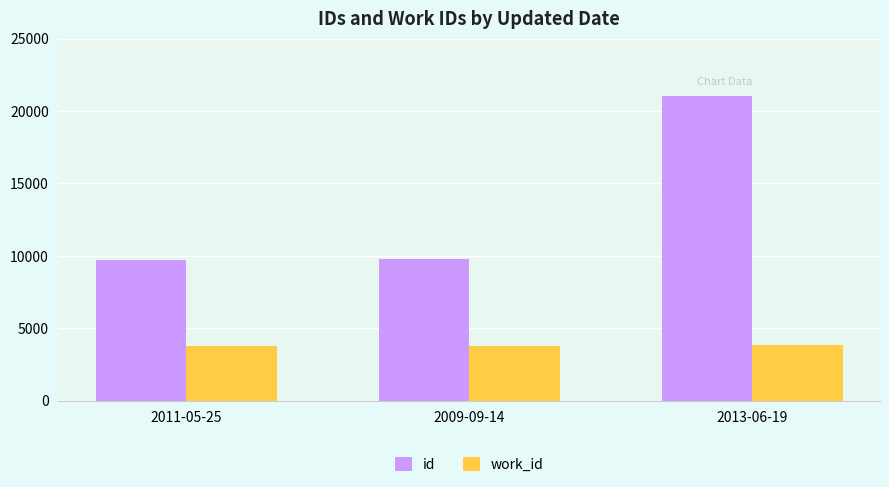

Which series has the largest total across all categories?

id